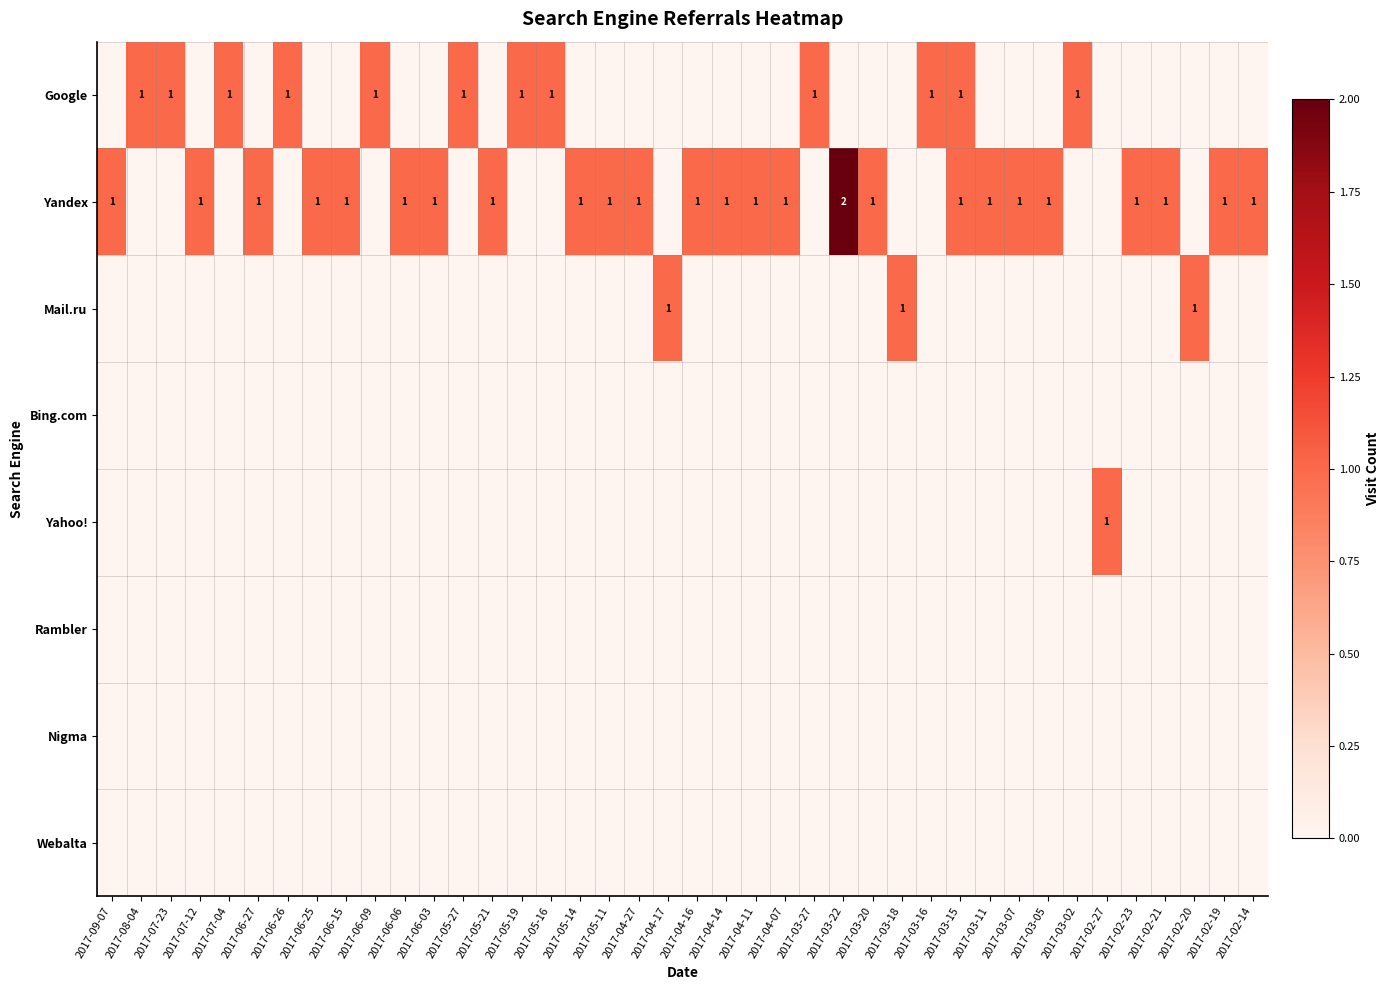

The Google series shows 0 at 2017-03-18. True or false?

True